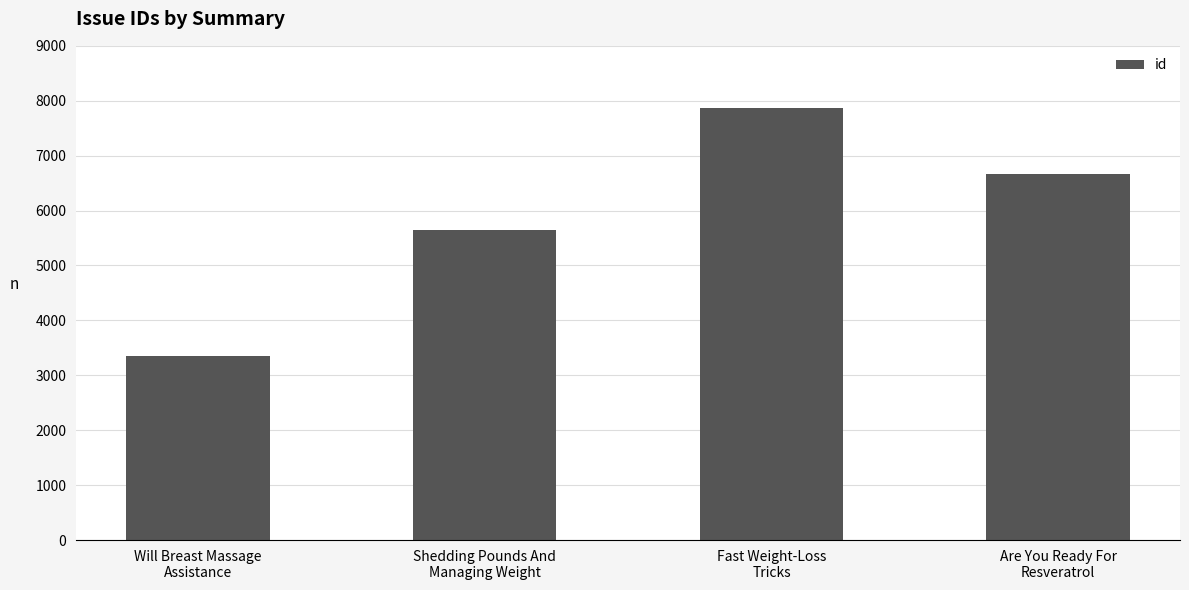

What is the sum of all values?

23539